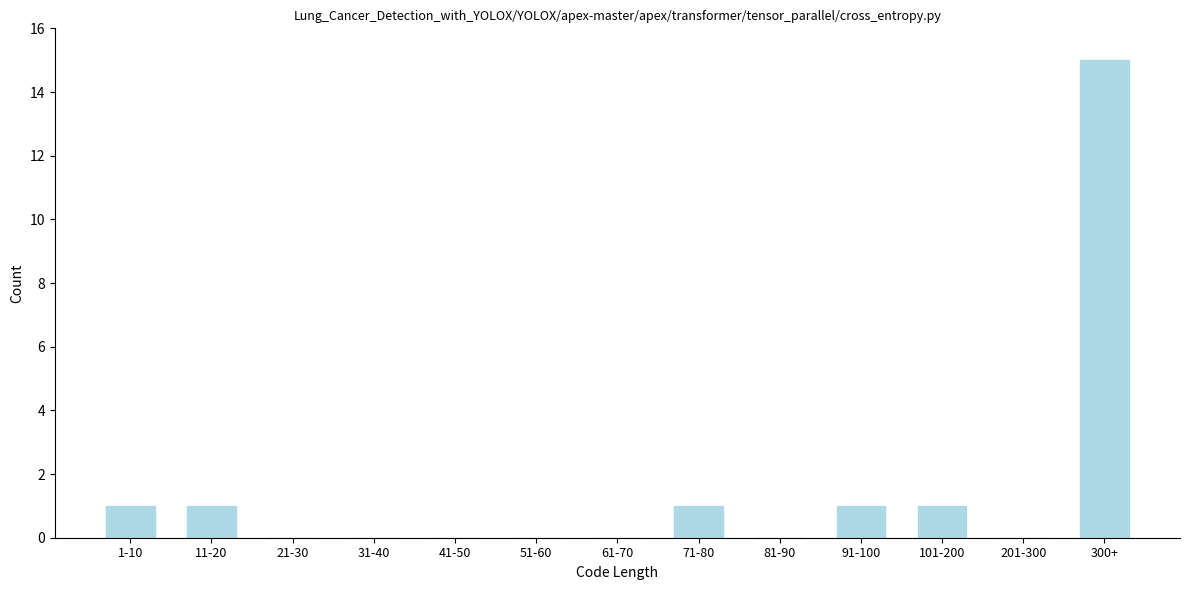

Reading left to right, list all the values displayed in this chart.

1-10=1	11-20=1	21-30=0	31-40=0	41-50=0	51-60=0	61-70=0	71-80=1	81-90=0	91-100=1	101-200=1	201-300=0	300+=15